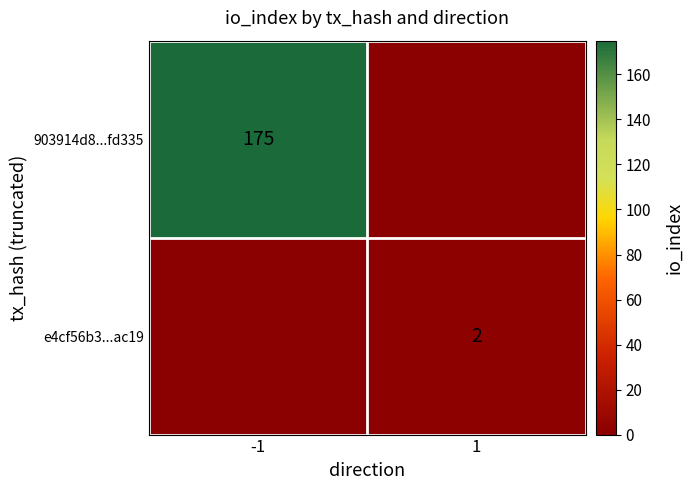

Is it true that e4cf56b3...ac19 equals 2 at 1?

True